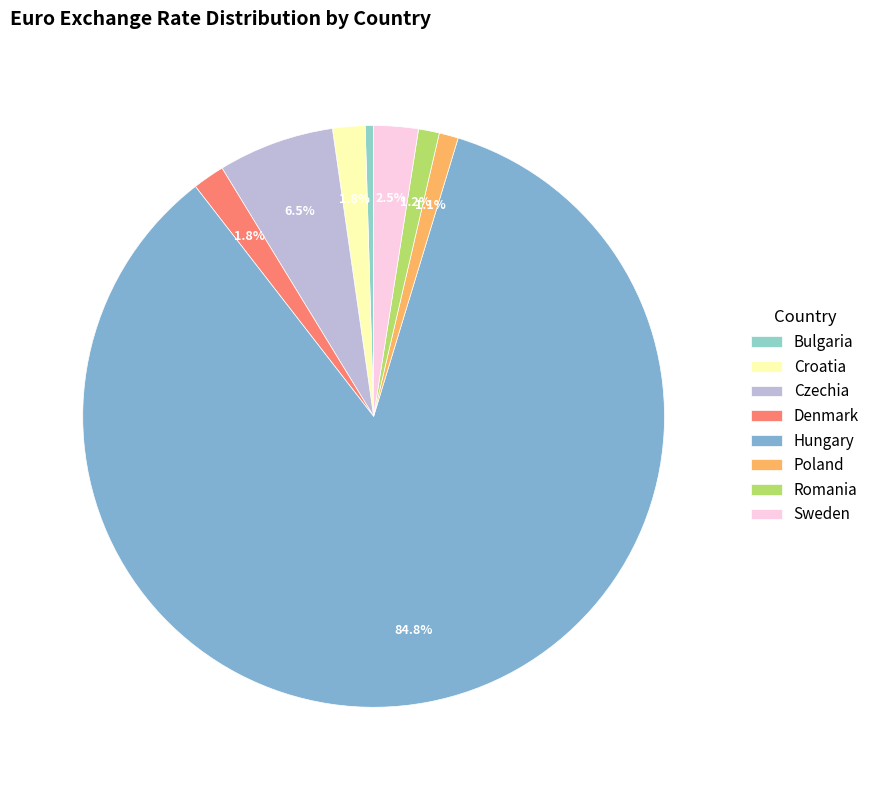

Is it true that Croatia is 2% of the pie?

True